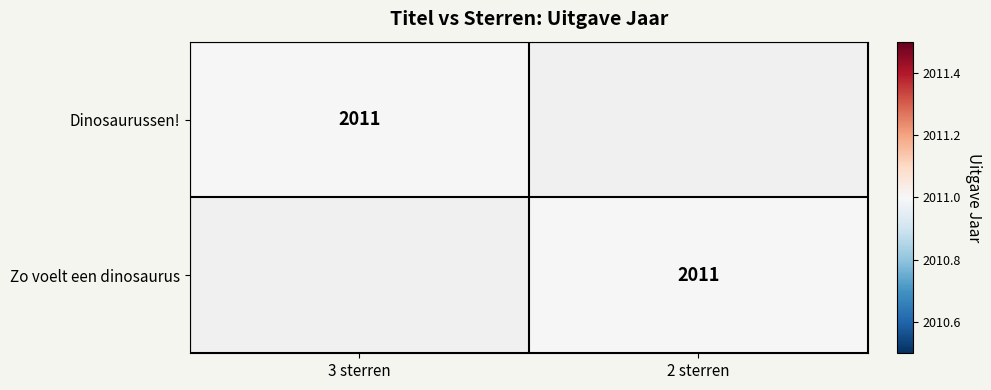

The value of Zo voelt een dinosaurus at 2 sterren is 3486. True or false?

False